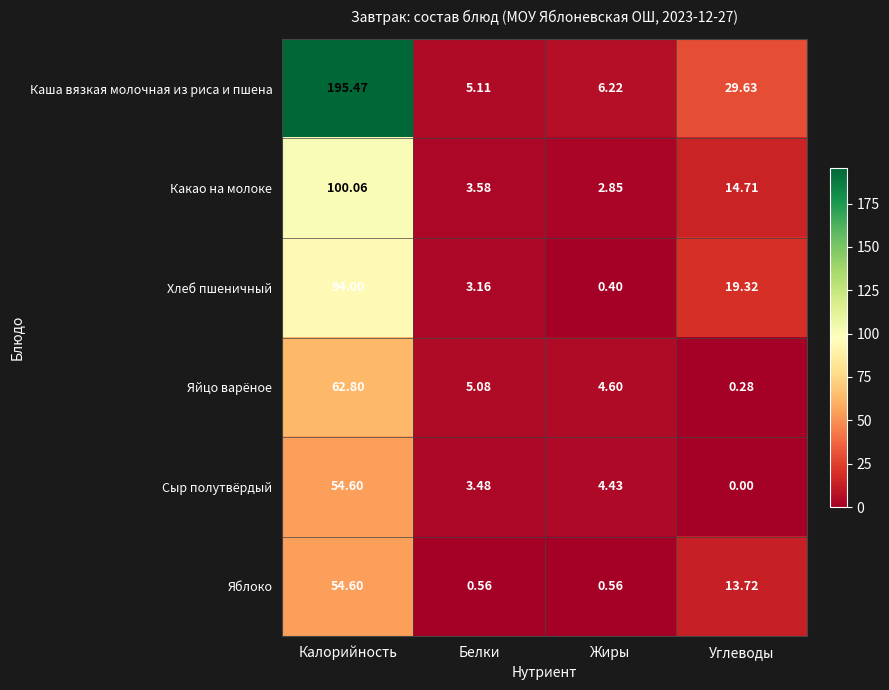

At which label is Яблоко closest to 27?

Углеводы